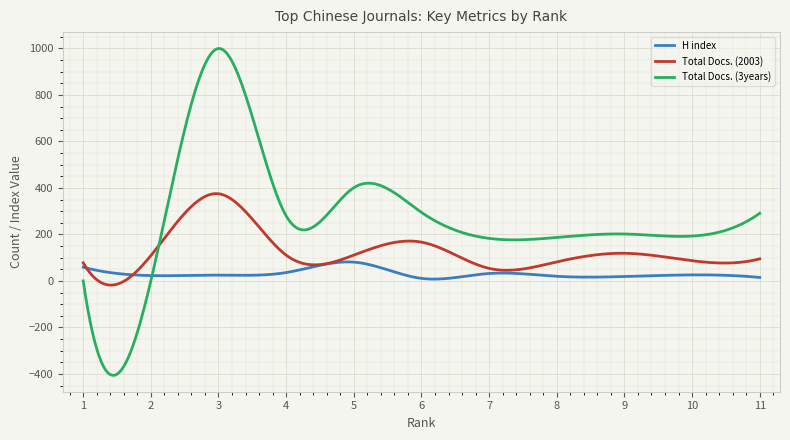

What is the minimum value shown in the chart?

-406.3